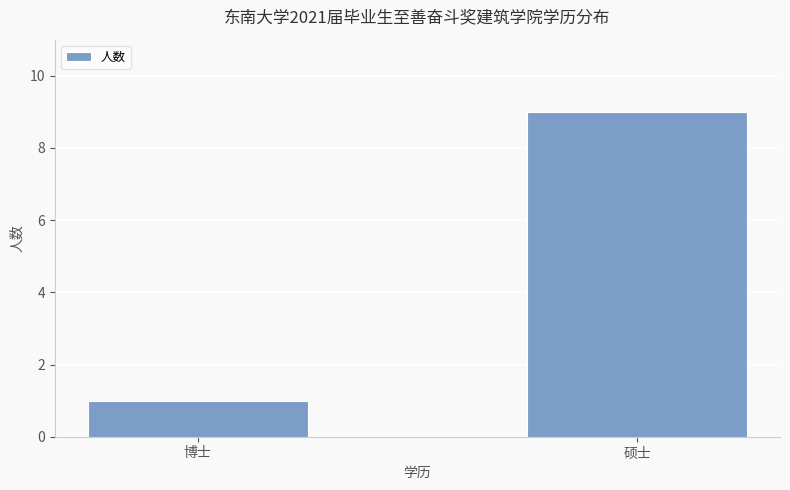

Which label corresponds to the smallest value in the chart?

博士